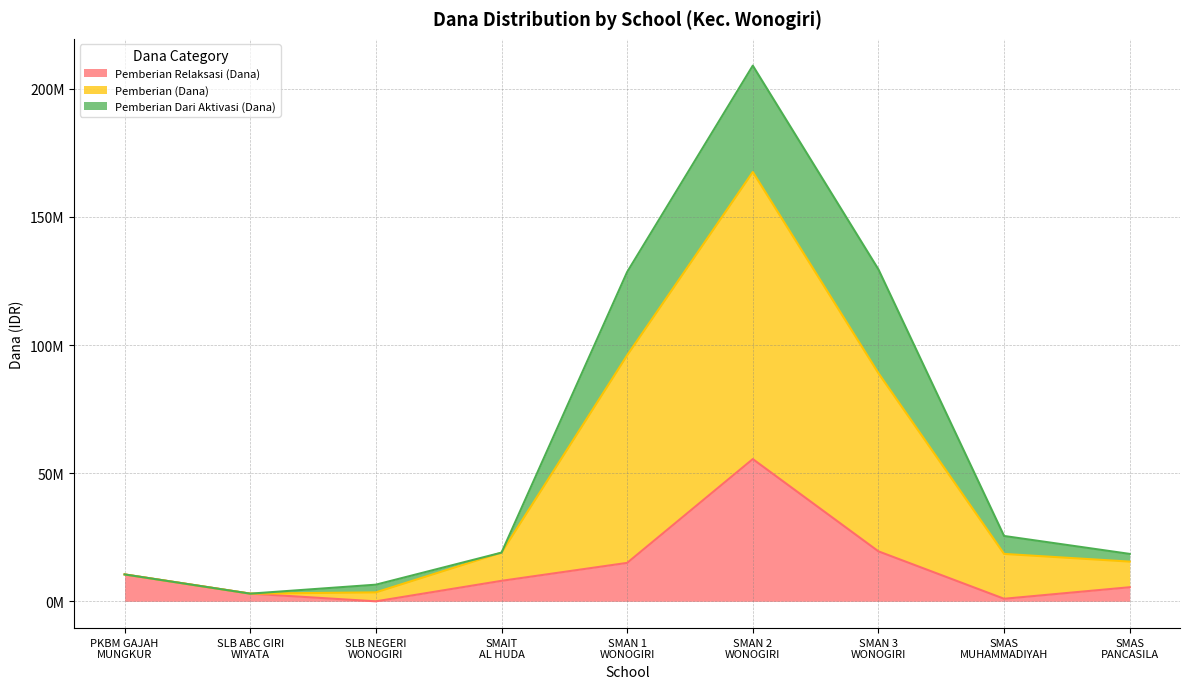

What is the spread (max minus min) of values at SLB NEGERI
WONOGIRI?

6500000